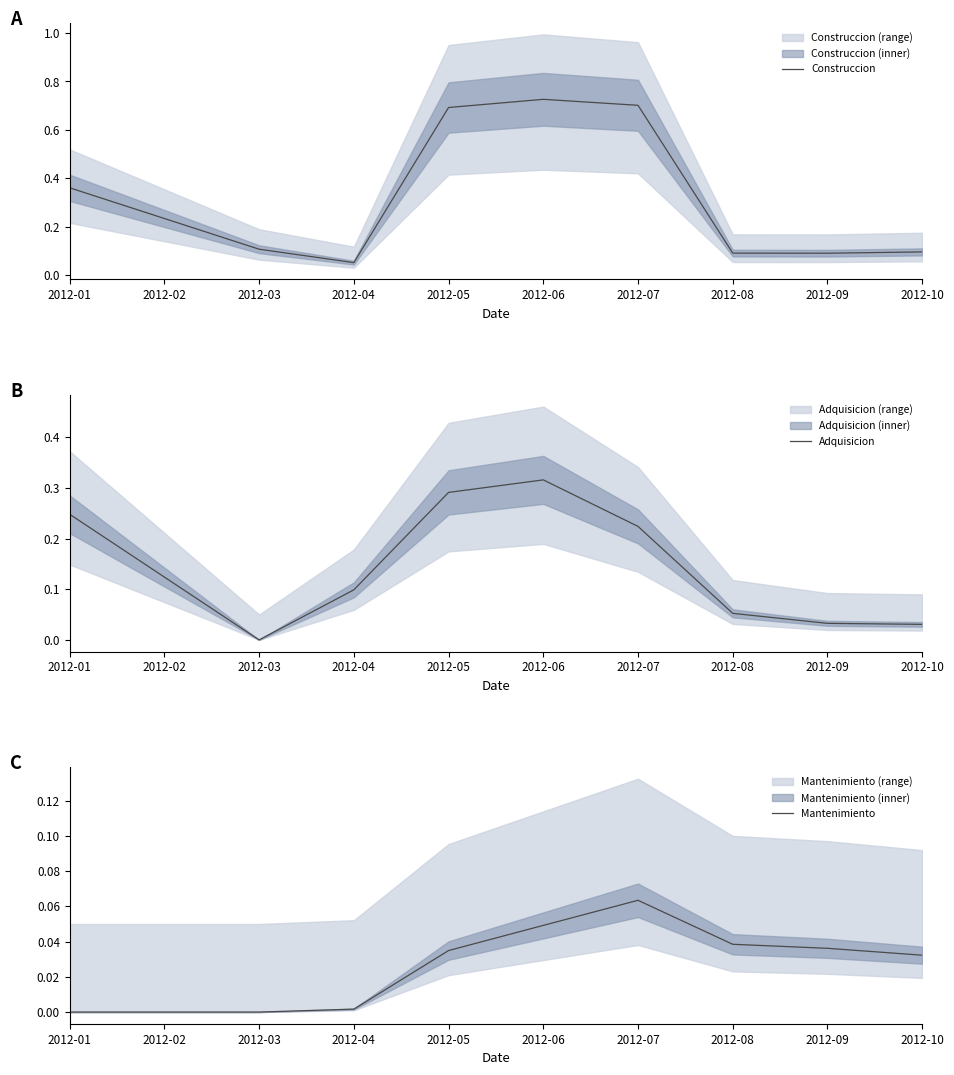

How many positive values does the Mantenimiento series have?

7